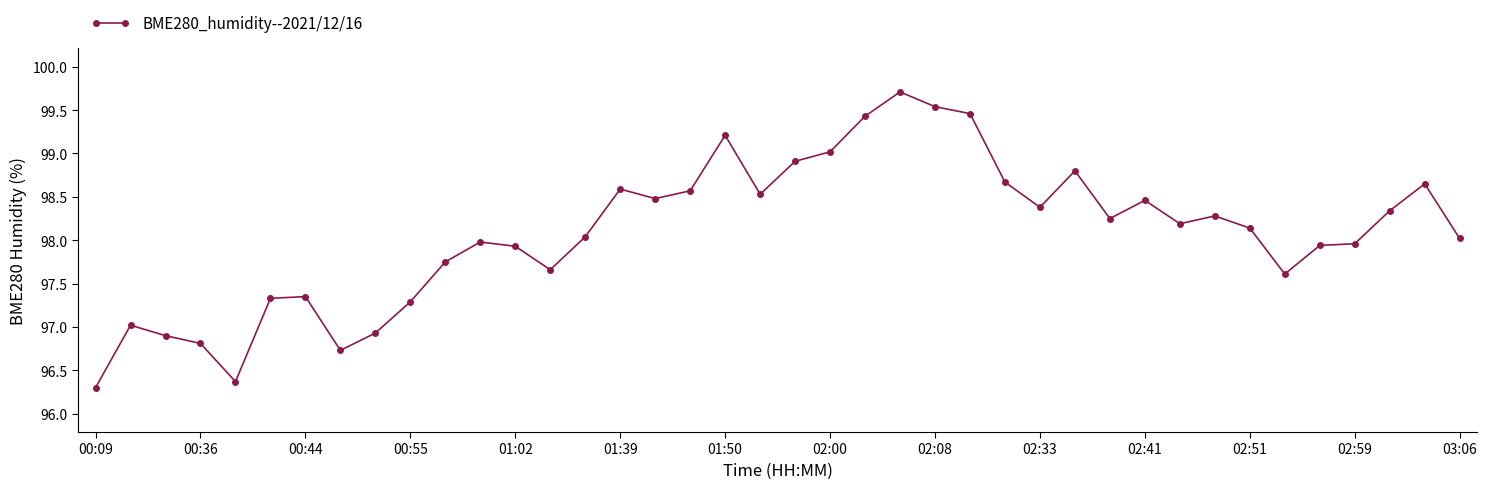

What is the value of the 34th point from the left?

98.1